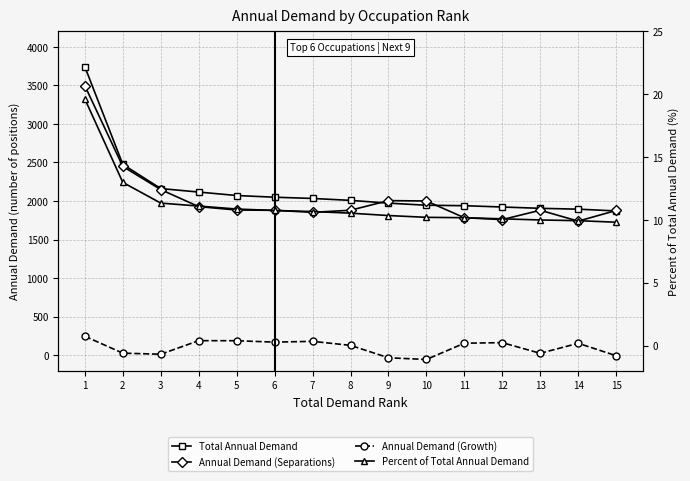

True or false: Total Annual Demand has more than 1 interior local peaks.

False